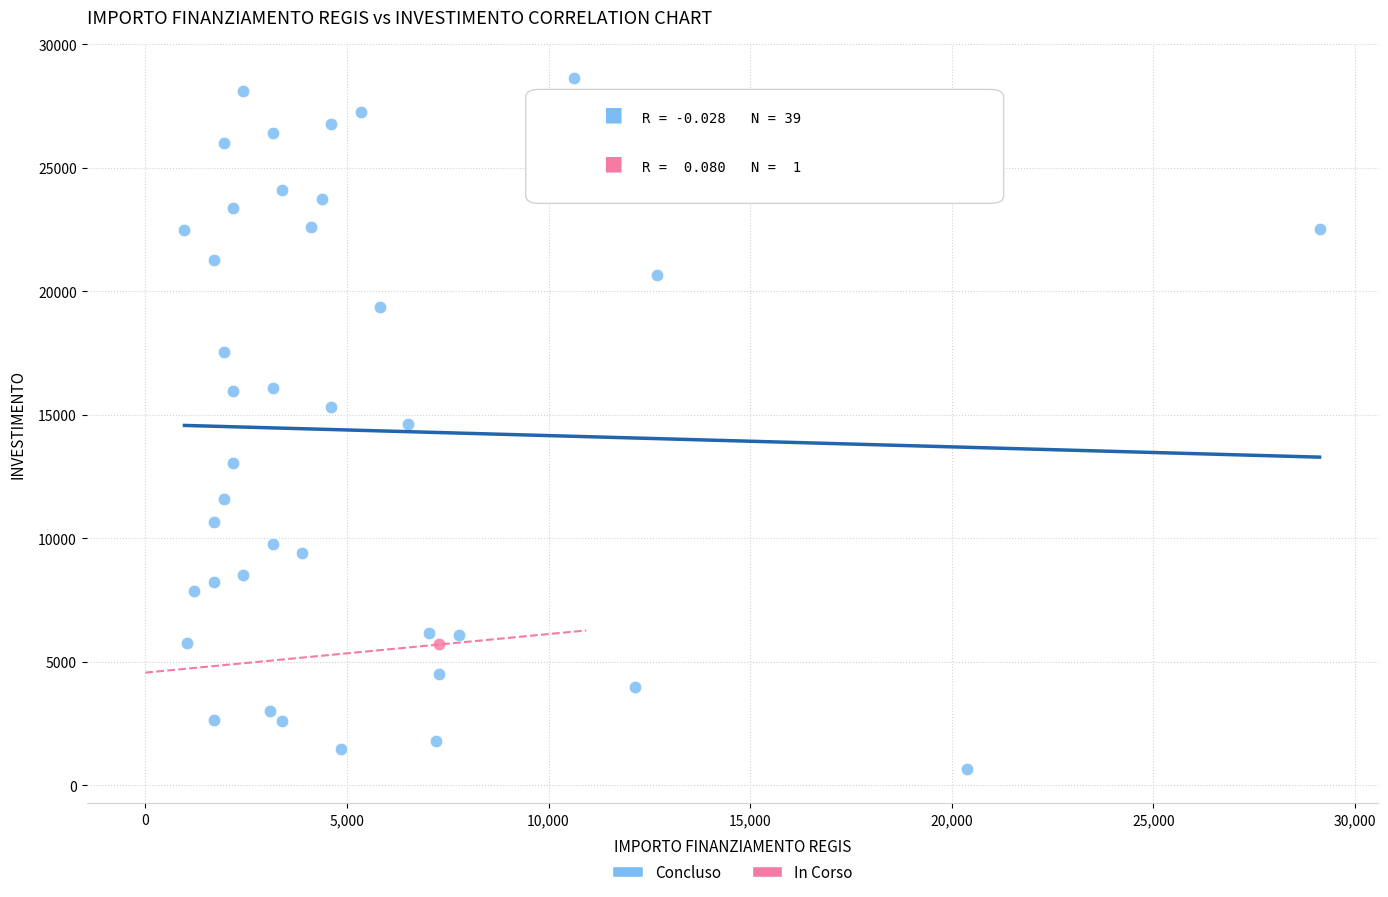

What are all the series names shown in the legend?

Concluso, In Corso